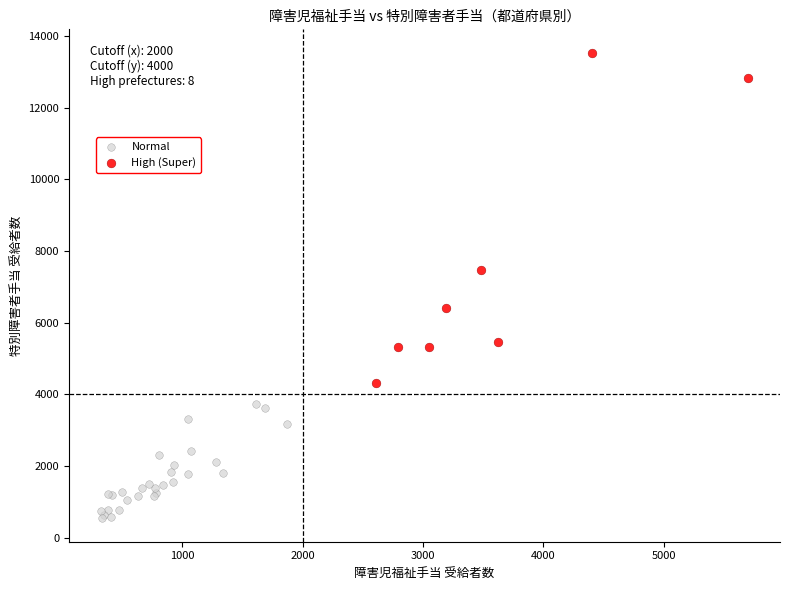

Which series has the widest spread of Y values?

High (Super)